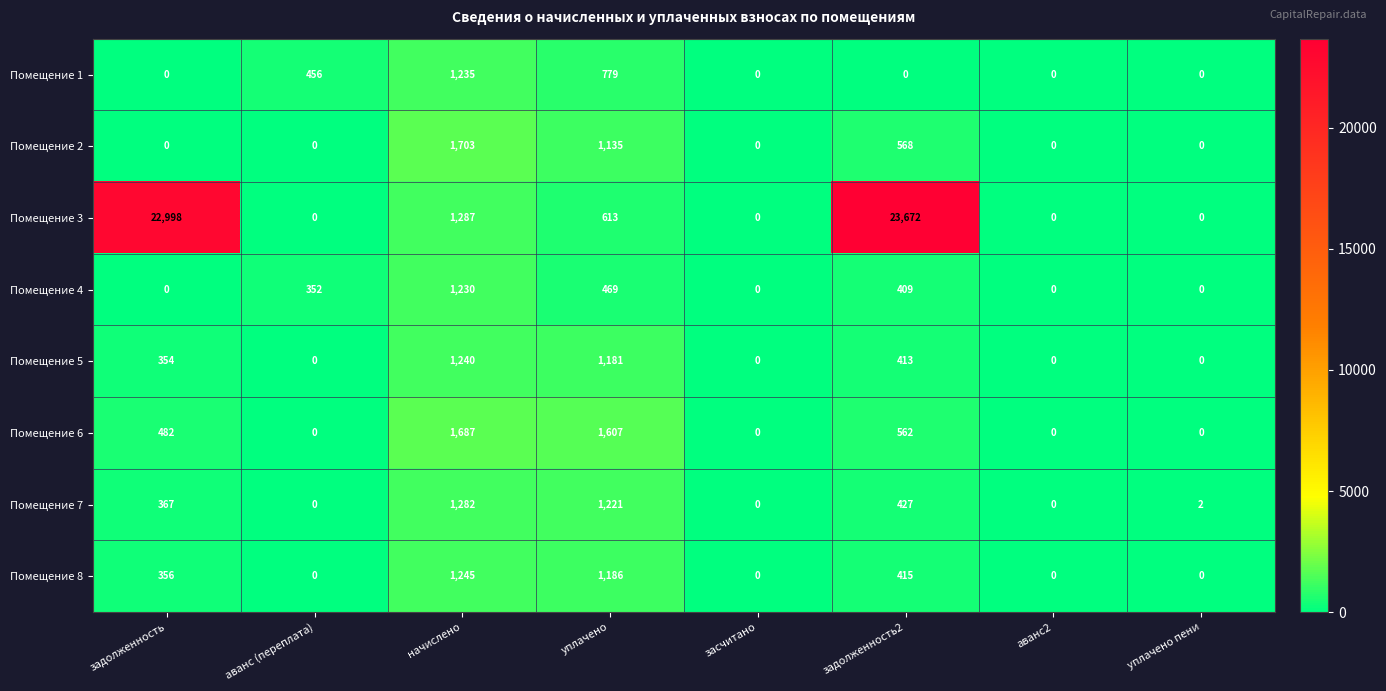

What is the maximum value for Помещение 7?

1282